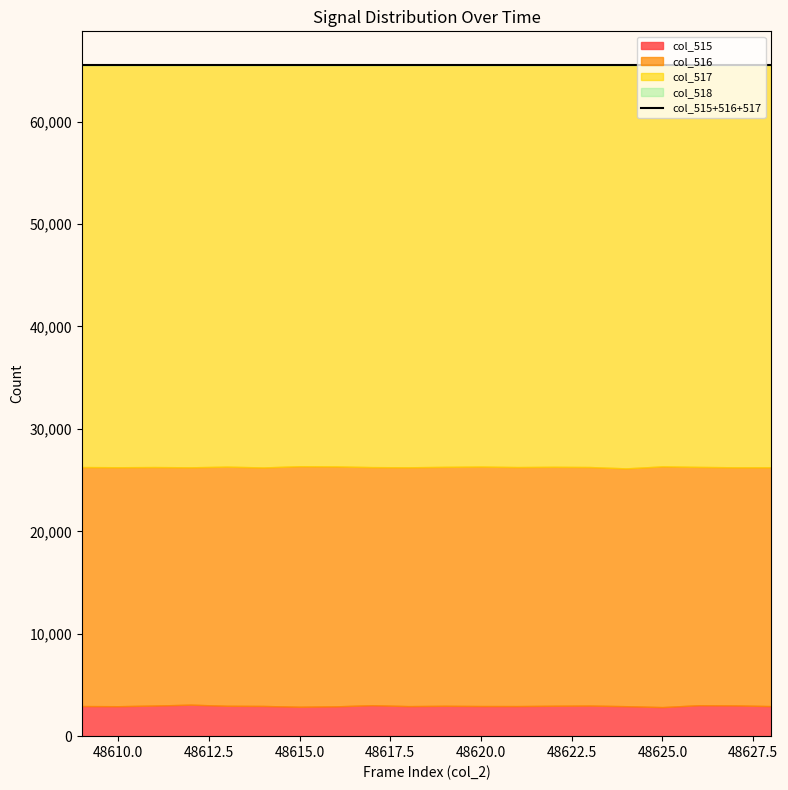

The col_516 series shows 38457 at 48615. True or false?

False